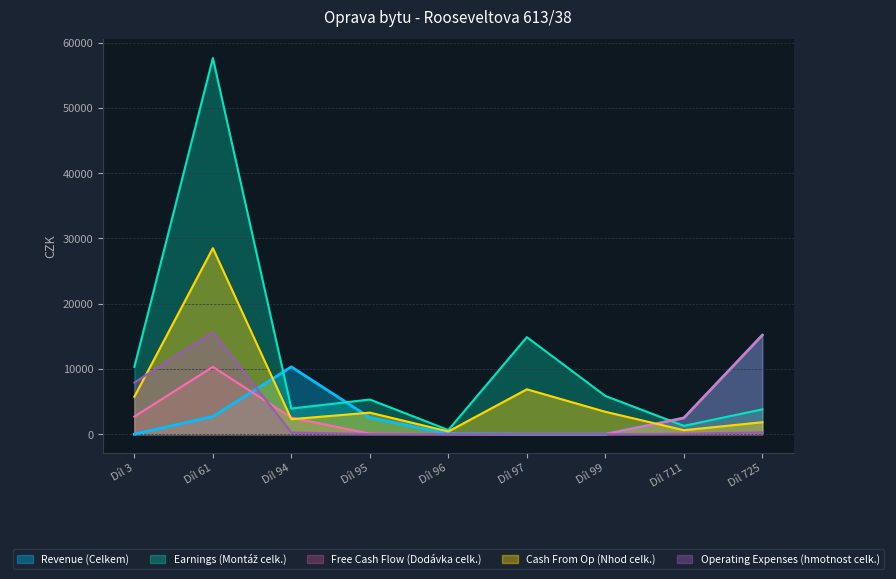

How many series are shown in this chart?

5